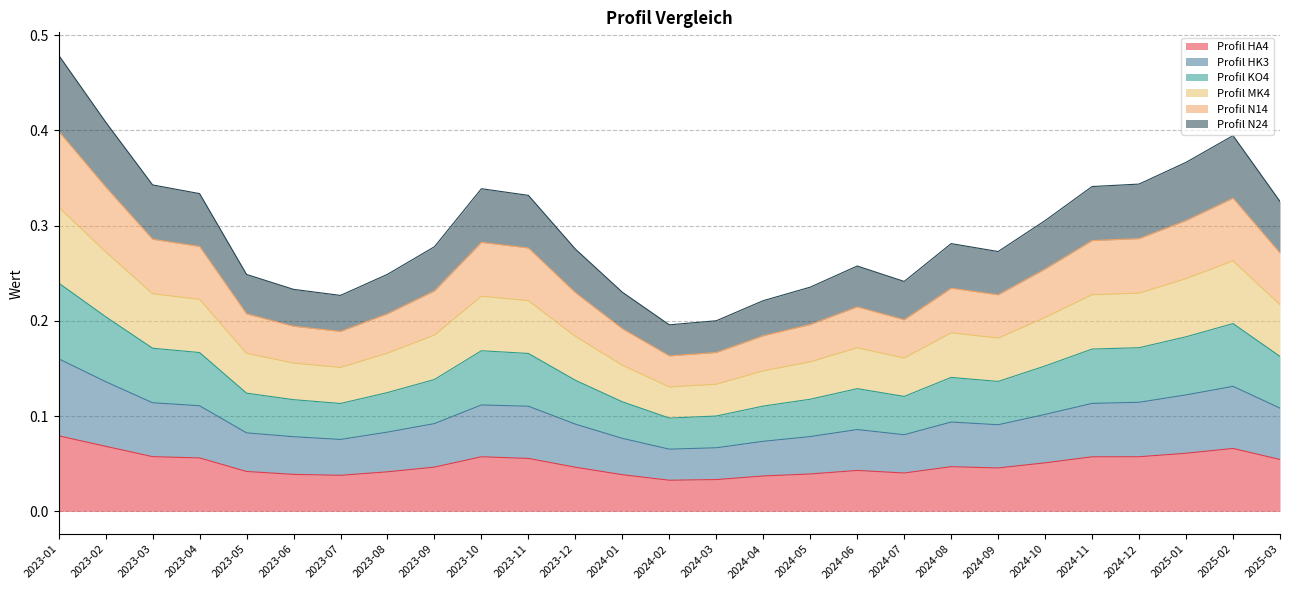

Between 2023-01 and 2024-05, which is larger?

2023-01